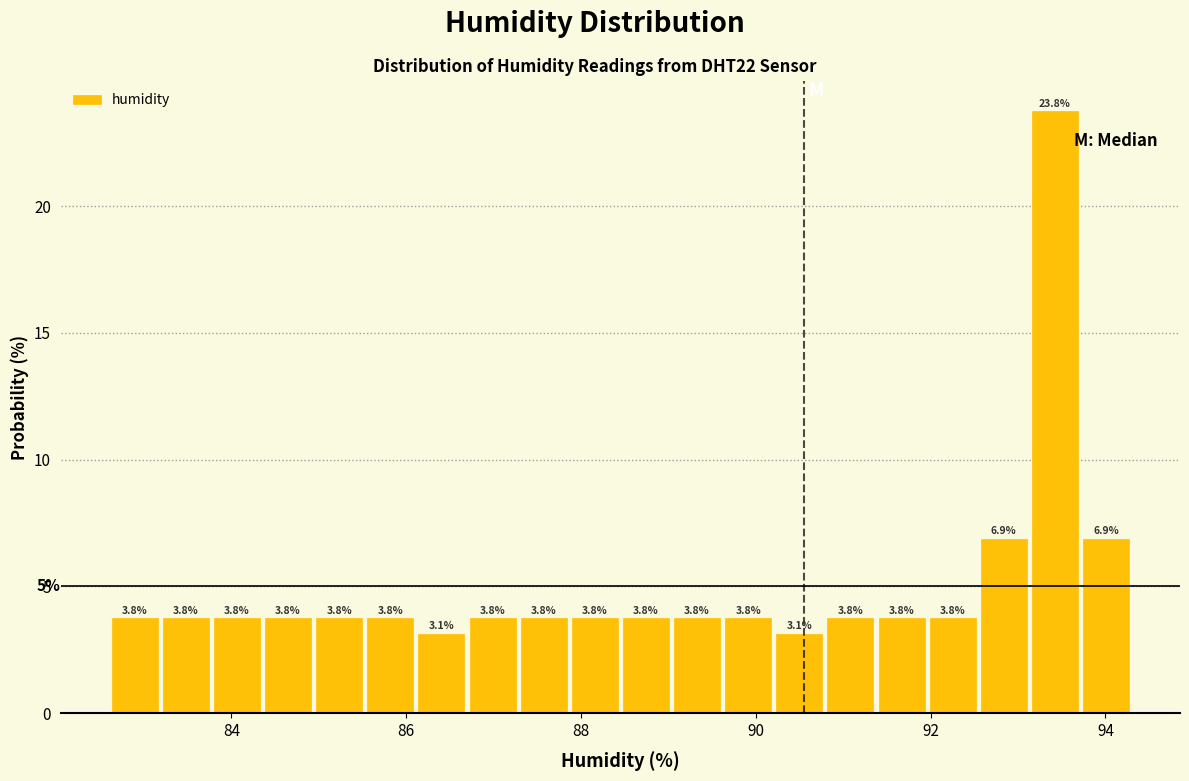

Around what value on the x-axis is the tallest bar? Give the approximate position of its centre, as read against the axis.

93.4